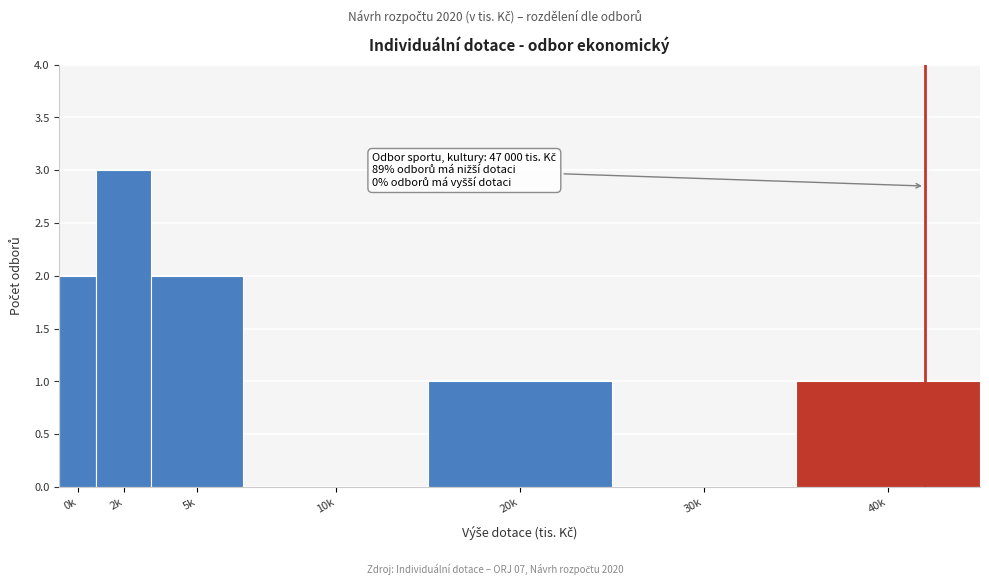

Reading left to right, transcribe all the data shown in this chart.

0k=2	2k=3	5k=2	10k=0	20k=1	30k=0	40k=1